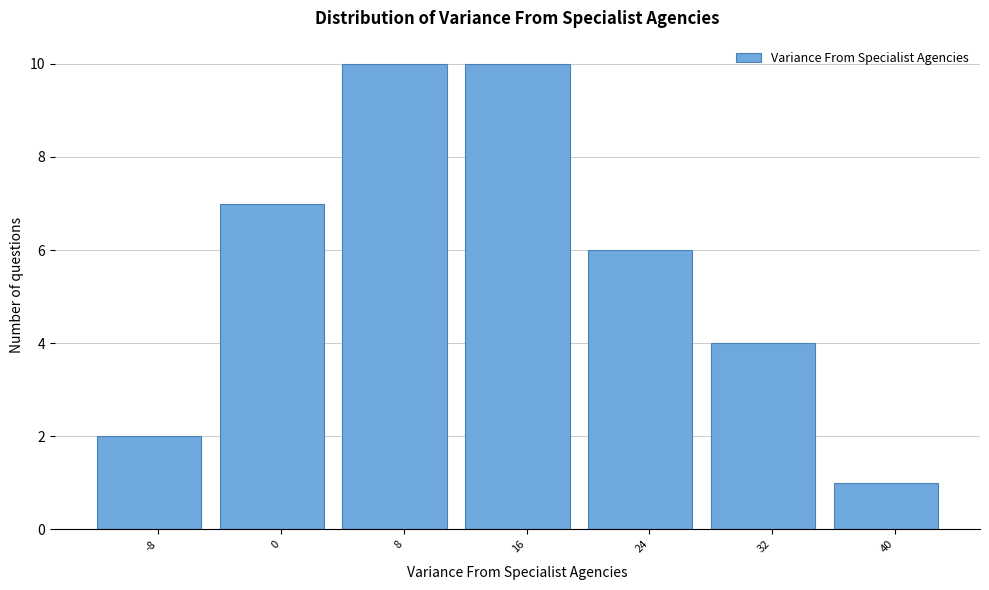

Reading right to left, list all the values displayed in this chart.

40=1	32=4	24=6	16=10	8=10	0=7	-8=2